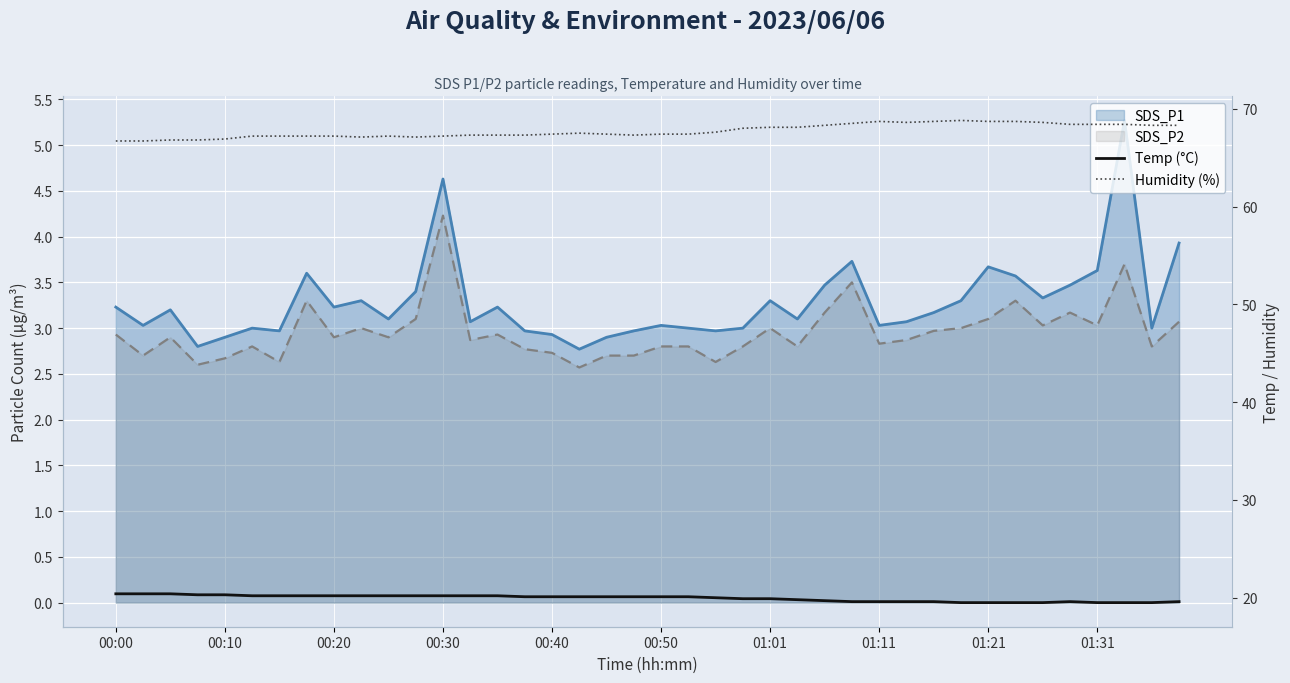

Read the Temp (°C) value at 00:40.

20.1